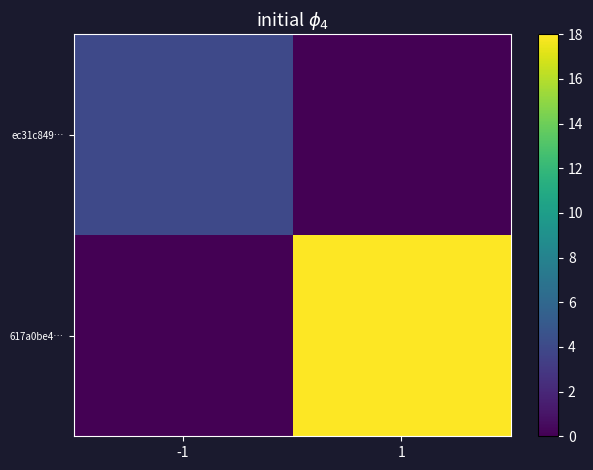

What is the spread (max minus min) of values at -1?

4